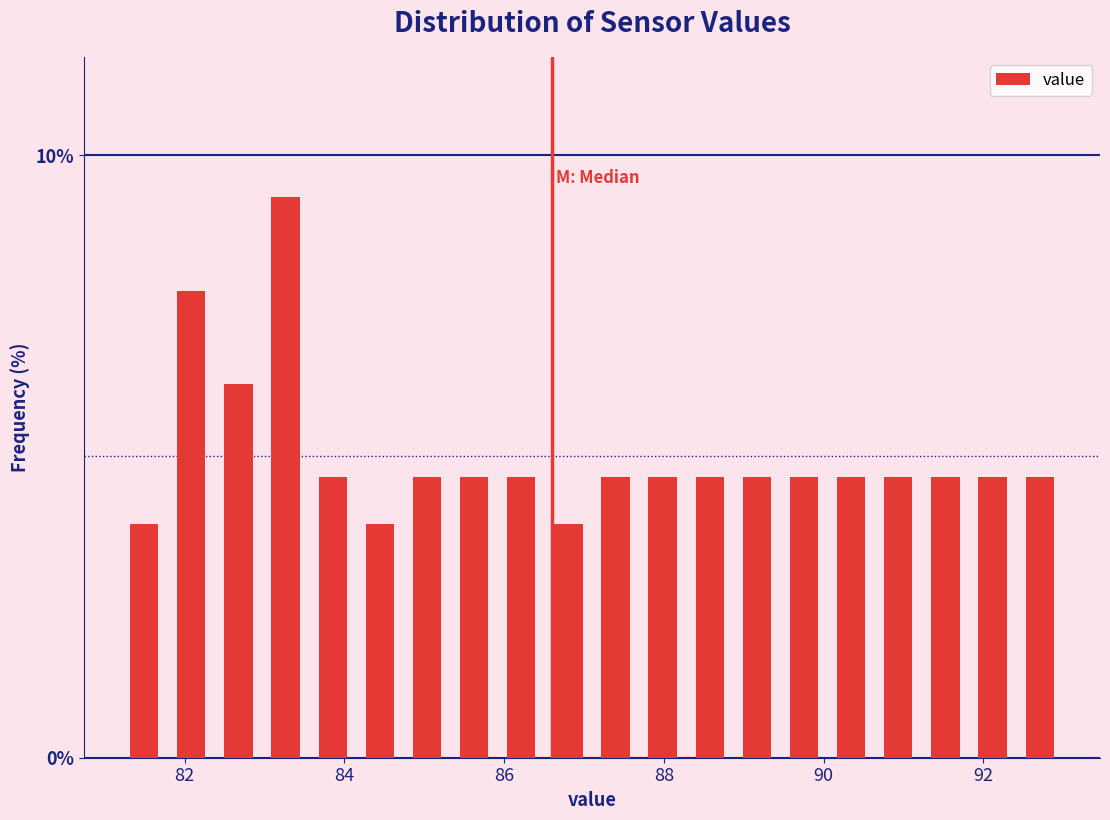

Read against the x-axis, roughly where is the centre of the tallest bar?

83.2